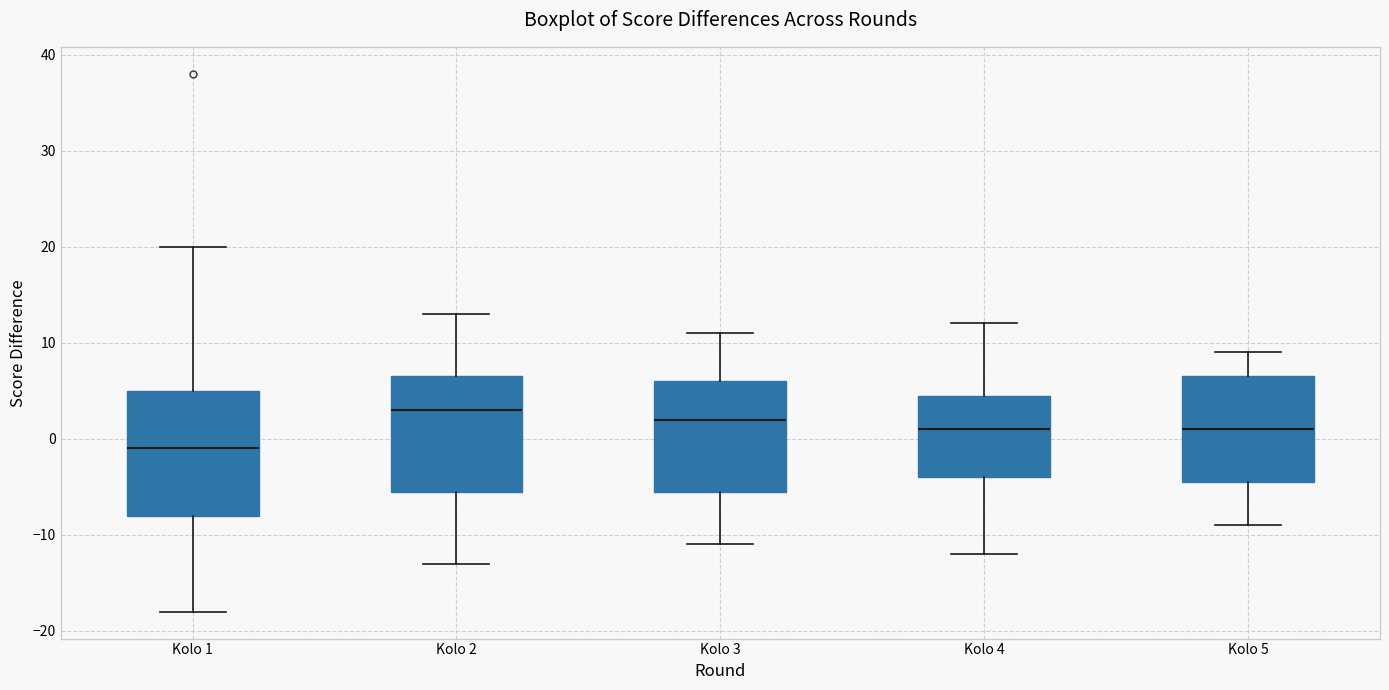

Reading left to right, read every box against the y-axis: the position of its median line, the range the box covers, and the ends of its whiskers. The values are not printed on the chart, so give them approximately, as read against the axis.

Kolo 1: median -1, box -8 to 5, whiskers -18 to 20
Kolo 2: median 3, box -5 to 7, whiskers -13 to 13
Kolo 3: median 2, box -5 to 6, whiskers -11 to 11
Kolo 4: median 1, box -4 to 5, whiskers -12 to 12
Kolo 5: median 1, box -4 to 7, whiskers -9 to 9